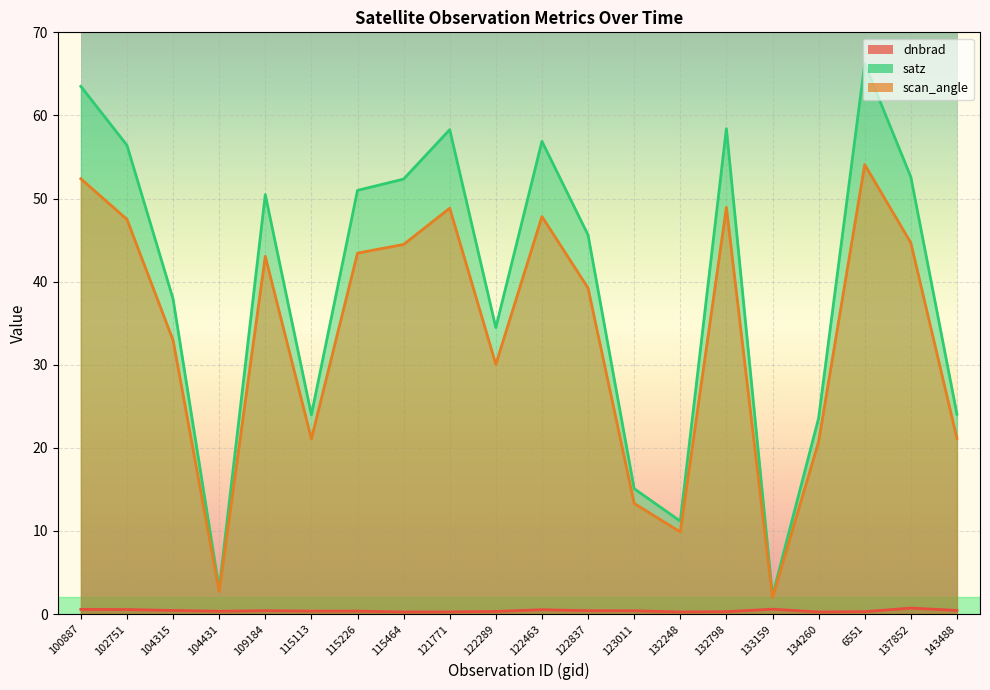

List the labels in order of scan_angle value, smallest first.

133159, 104431, 132248, 123011, 134260, 115113, 143488, 122289, 104315, 122837, 109184, 115226, 115464, 137852, 102751, 122463, 121771, 132798, 100887, 6551